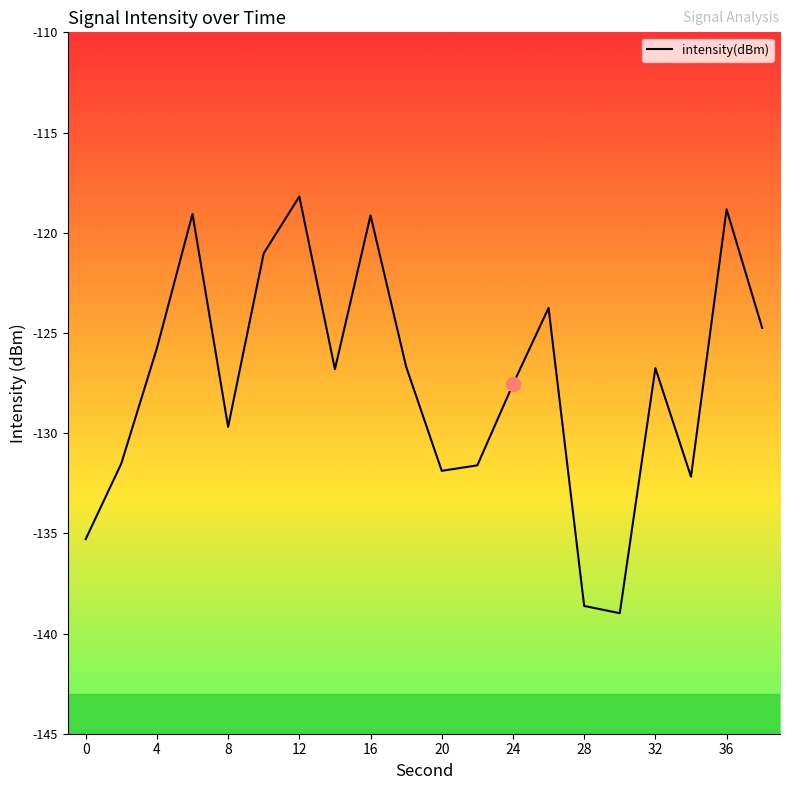

What is the minimum value shown in the chart?

-139.0